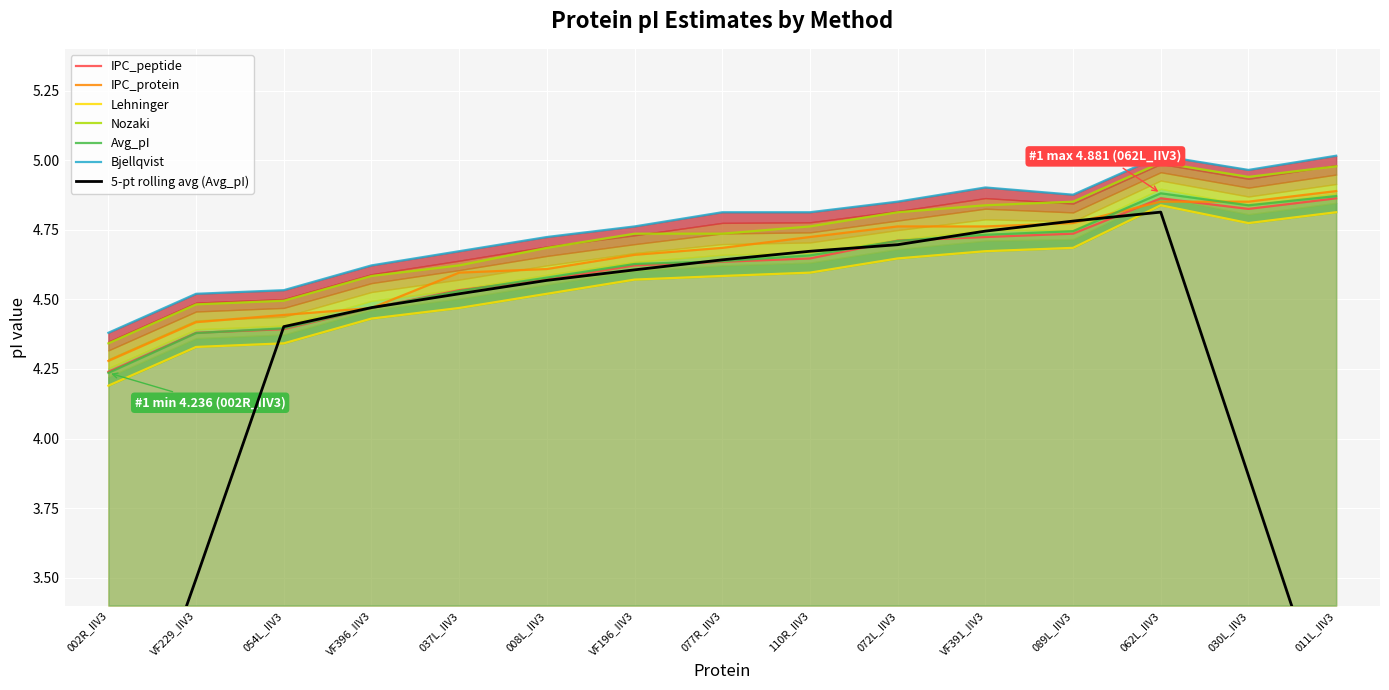

Read the IPC_protein value at VF396_IIV3.

4.5